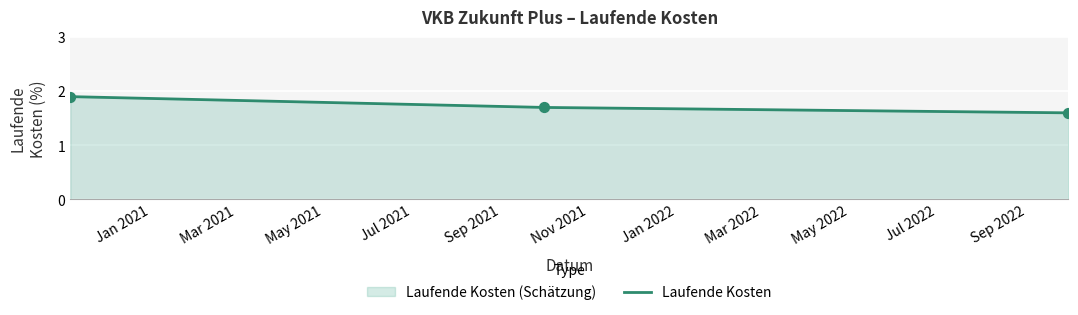

What is the sum of all values?

5.2